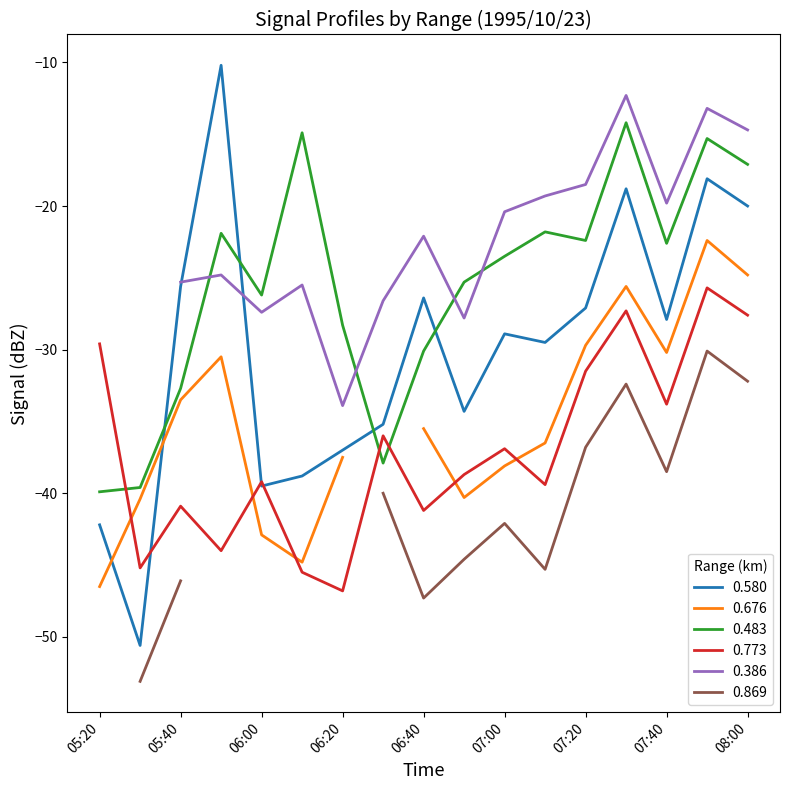

True or false: 0.483 has more than 1 points higher than both neighbors.

True